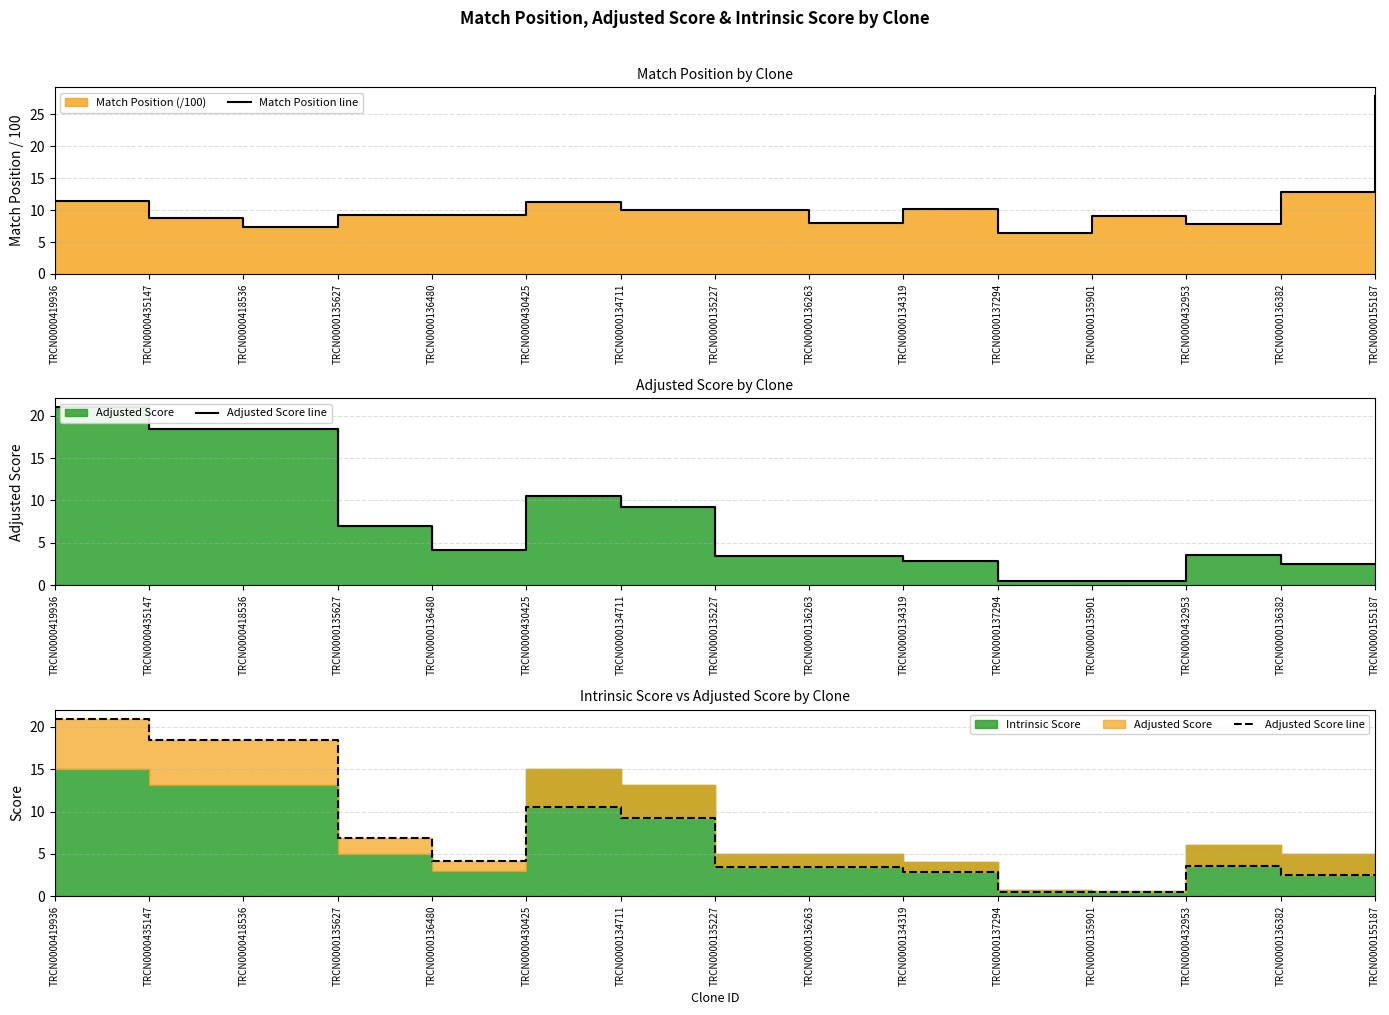

How many times do Match Position line and Adjusted Score line cross each other?

1